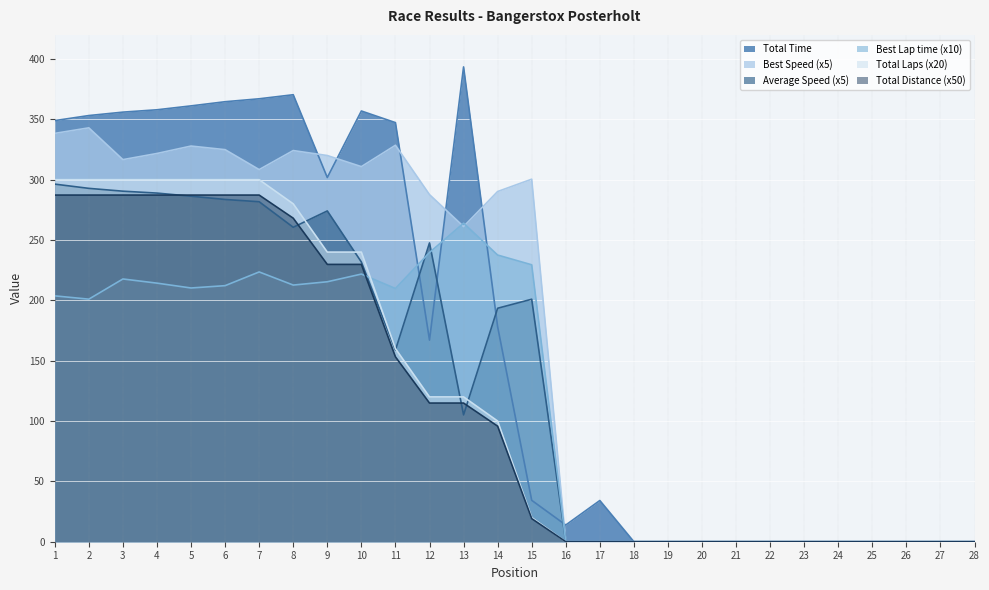

What are all the series names shown in the legend?

Total Time, Best Speed (x5), Average Speed (x5), Best Lap time (x10), Total Laps (x20), Total Distance (x50)